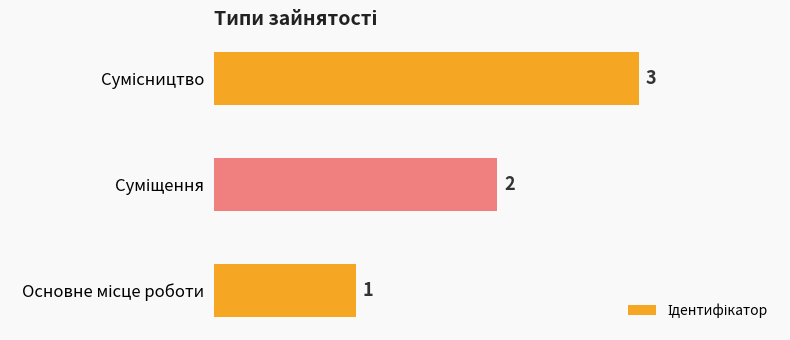

How many values are between 1 and 3?

3